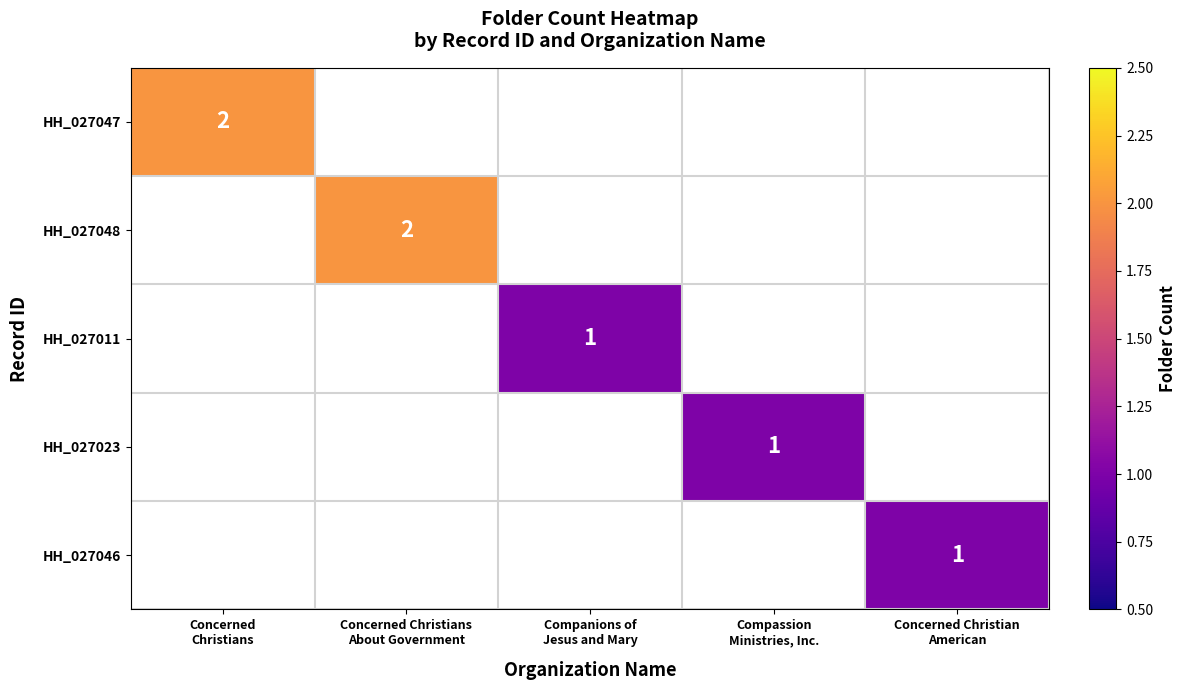

Which series has the widest spread of values?

HH_027047